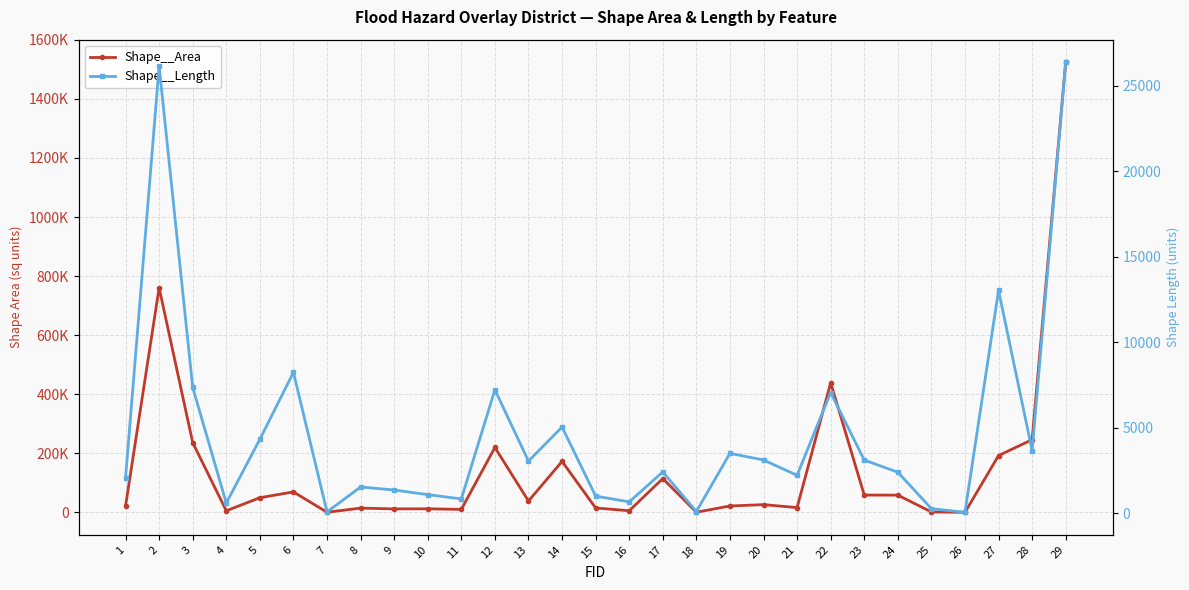

What is the value of the Shape__Length point at the 8th from the left?

1527.2